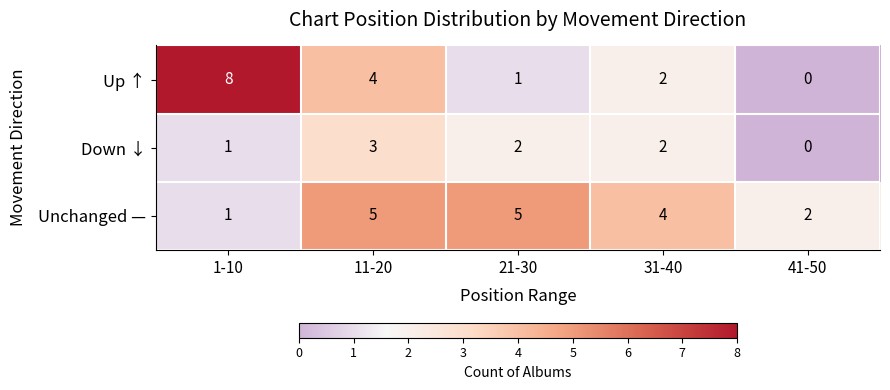

Count the Unchanged — values in the range 2 to 5.

4